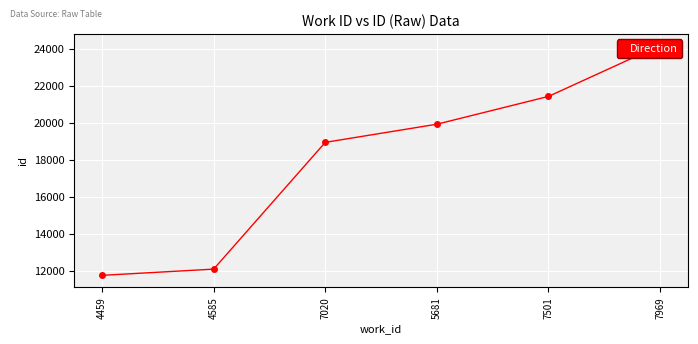

Reading right to left, list all the values displayed in this chart.

24176	21418	19915	18934	12081	11744